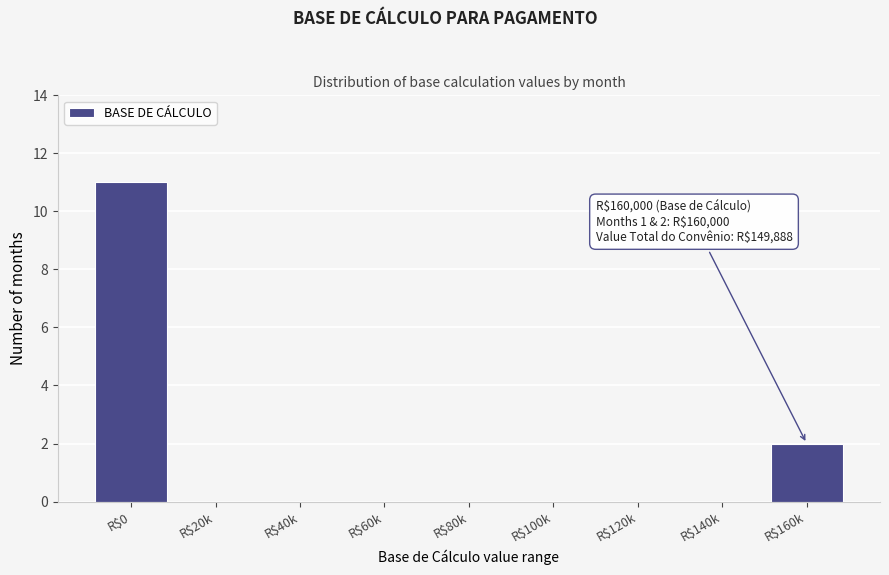

At which category does the chart reach its peak across all series?

R$0